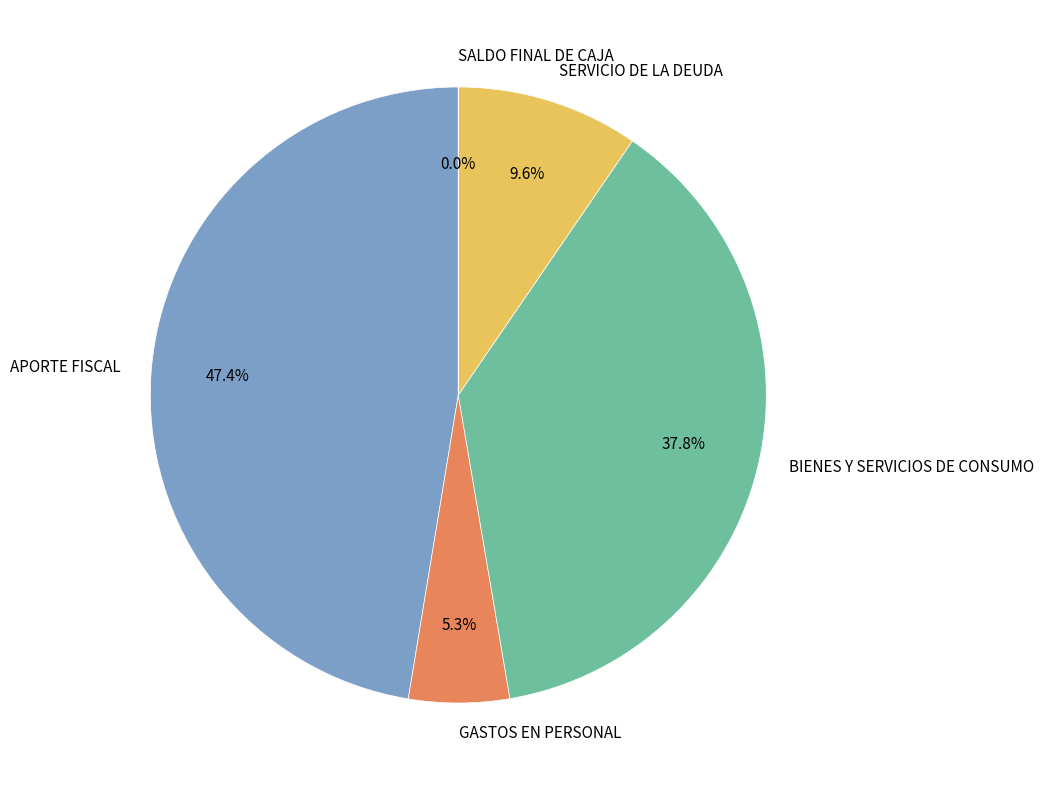

Is it true that GASTOS EN PERSONAL is 5% of the pie?

True